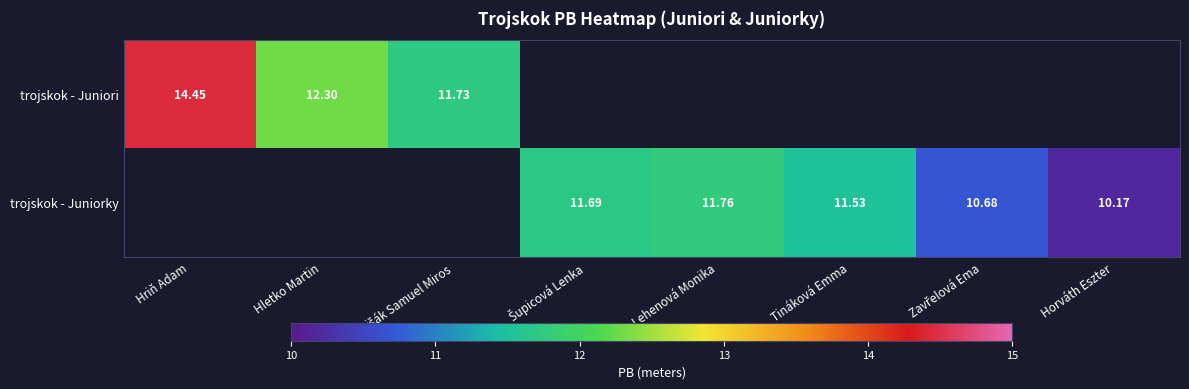

Which series changed the most between Hriň Adam and Hletko Martin?

trojskok - Juniori